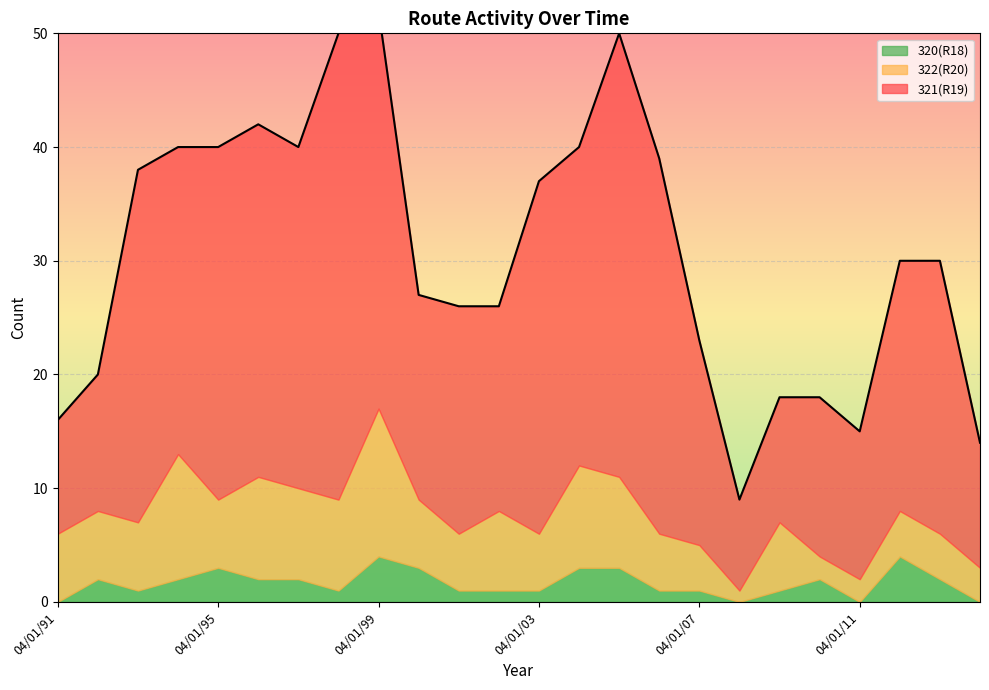

What is the difference between the second highest and minimum values in the 322(R20) series?

10